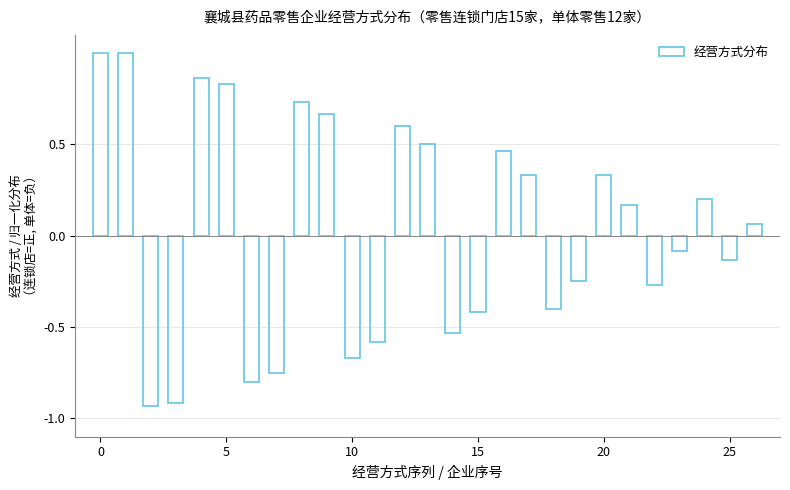

What is the maximum value shown in the chart?

1.0